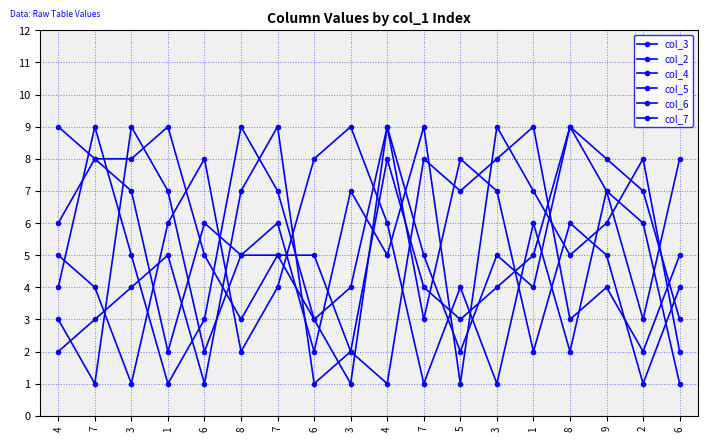

How many data points does each series have?

18